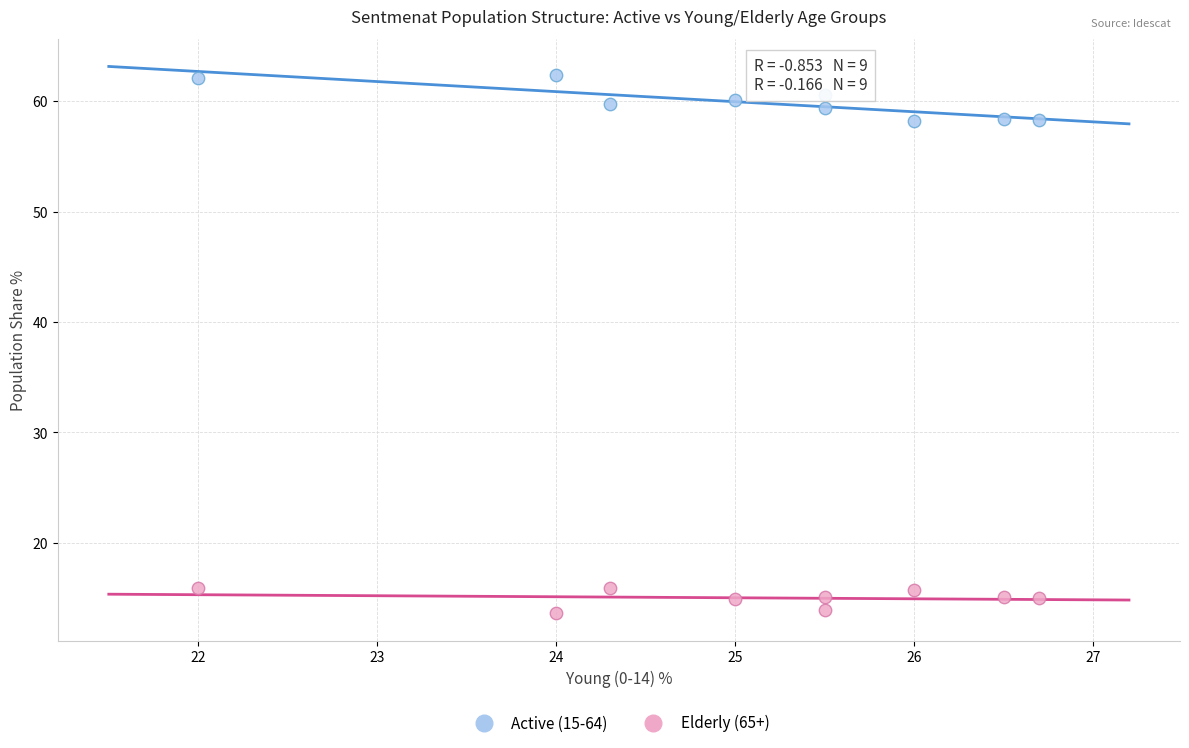

What is the X range (max minus min) for the scatter plot?

4.7